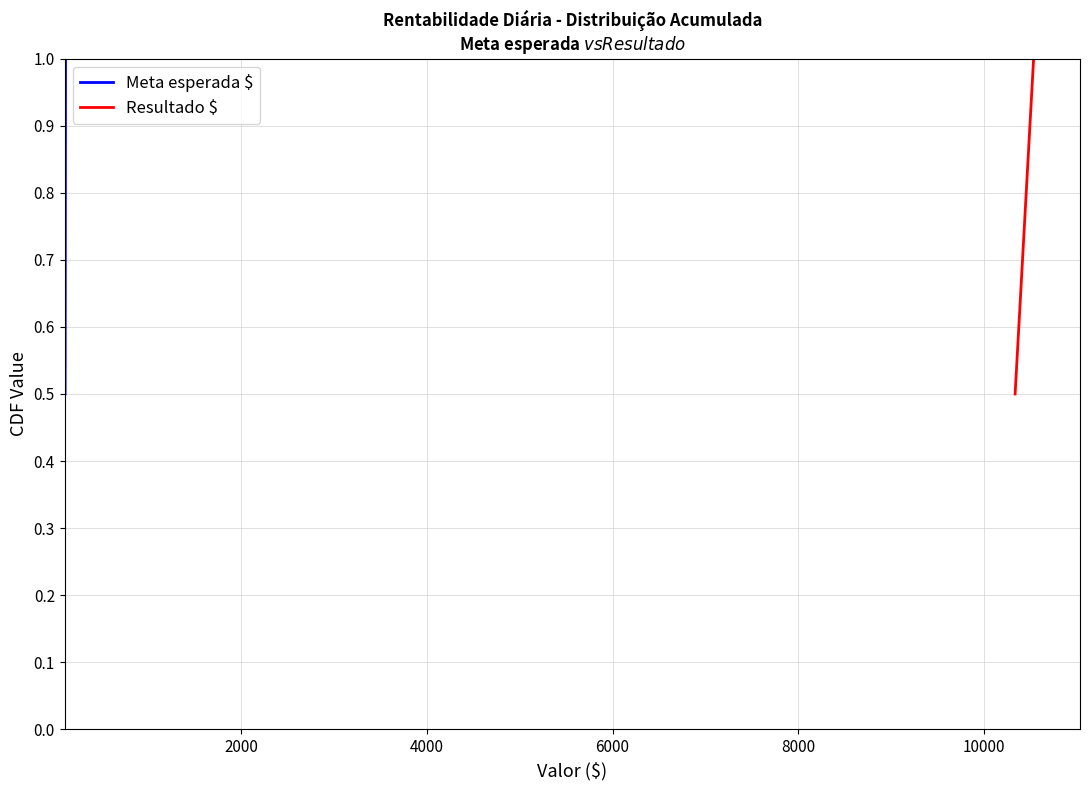

At how many categories does at least one series exceed 0?

2